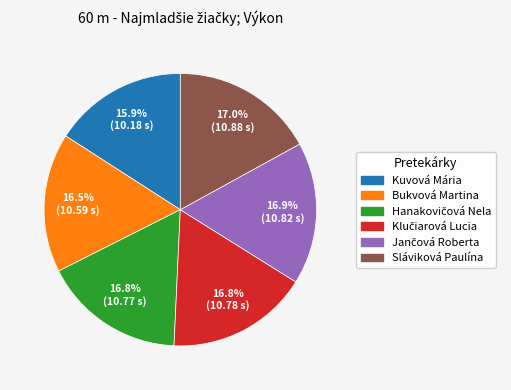

Approximately how many times larger is the value at Bukvová Martina compared to Kuvová Mária?

1.0